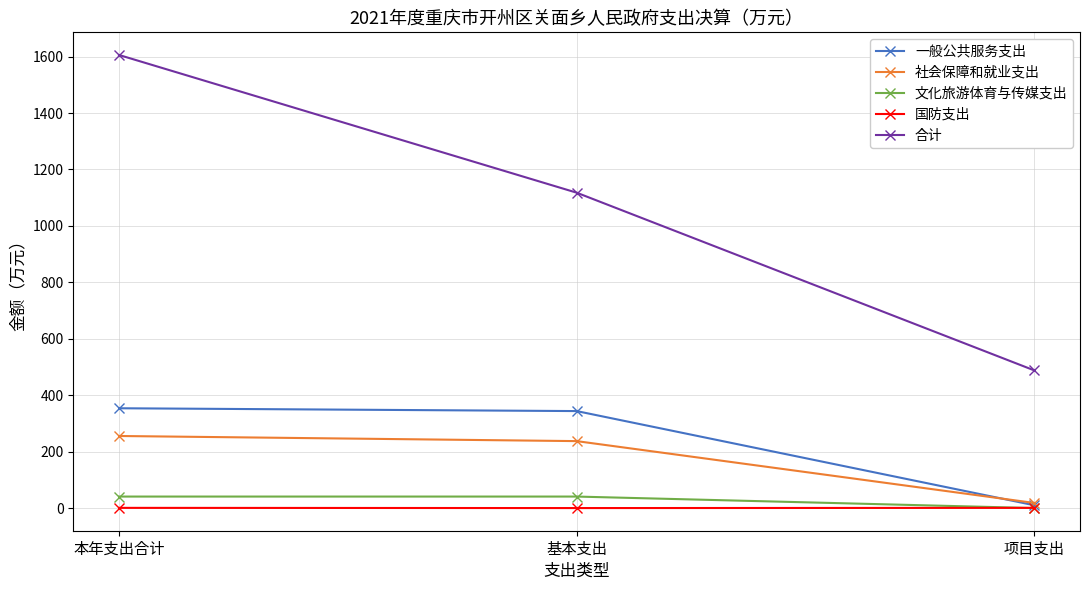

Rank the series by their maximum value, from lowest to highest.

国防支出, 文化旅游体育与传媒支出, 社会保障和就业支出, 一般公共服务支出, 合计